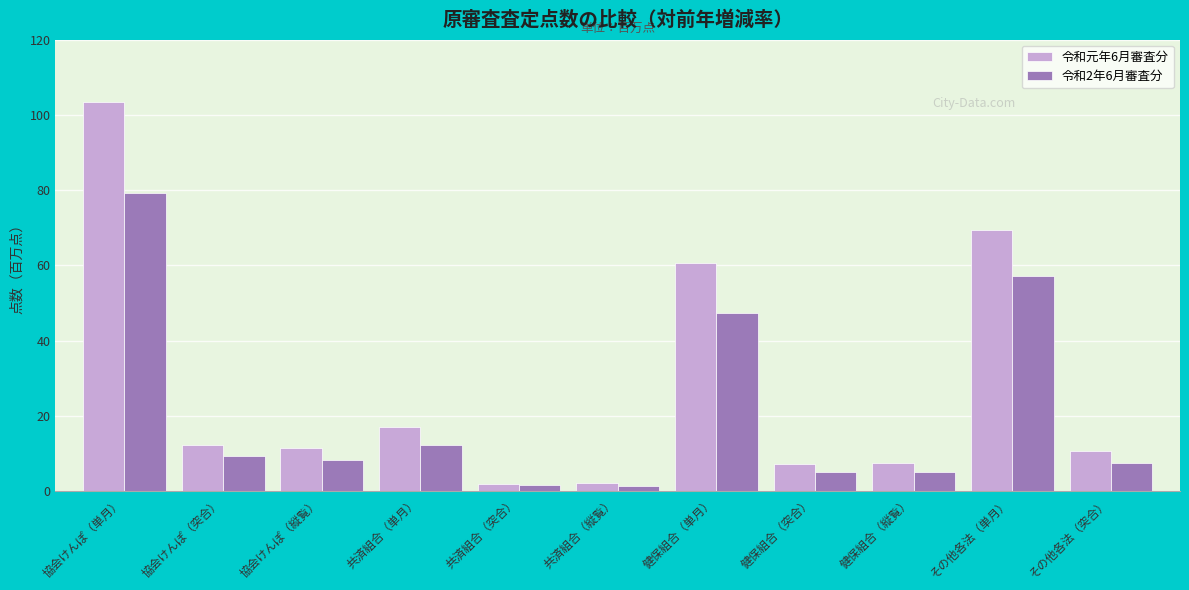

What is the spread (max minus min) of values at 共済組合（単月）?

4.9